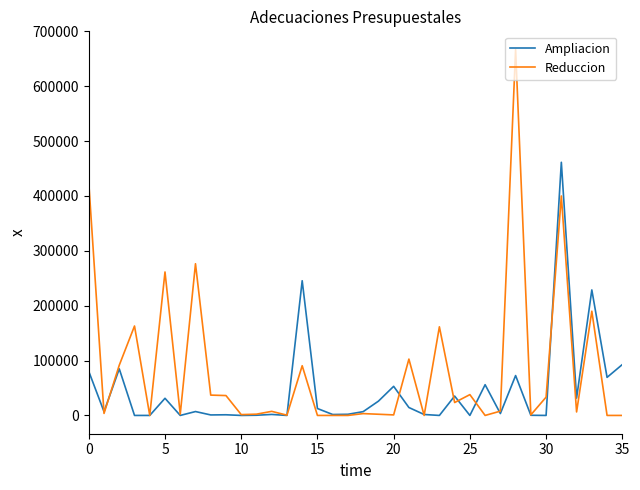

What is the maximum value shown in the chart?

666716.9